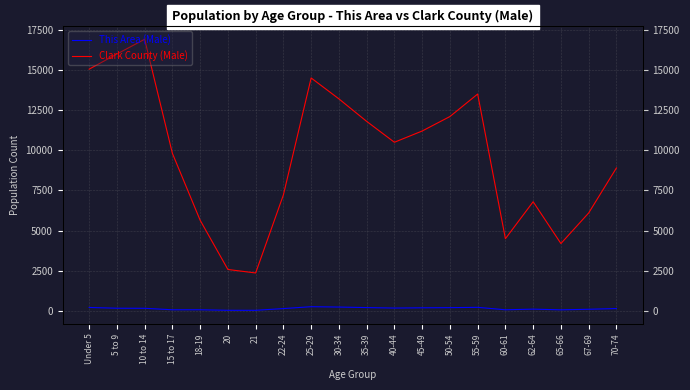

Where is the first local minimum for This Area (Male)?

15 to 17